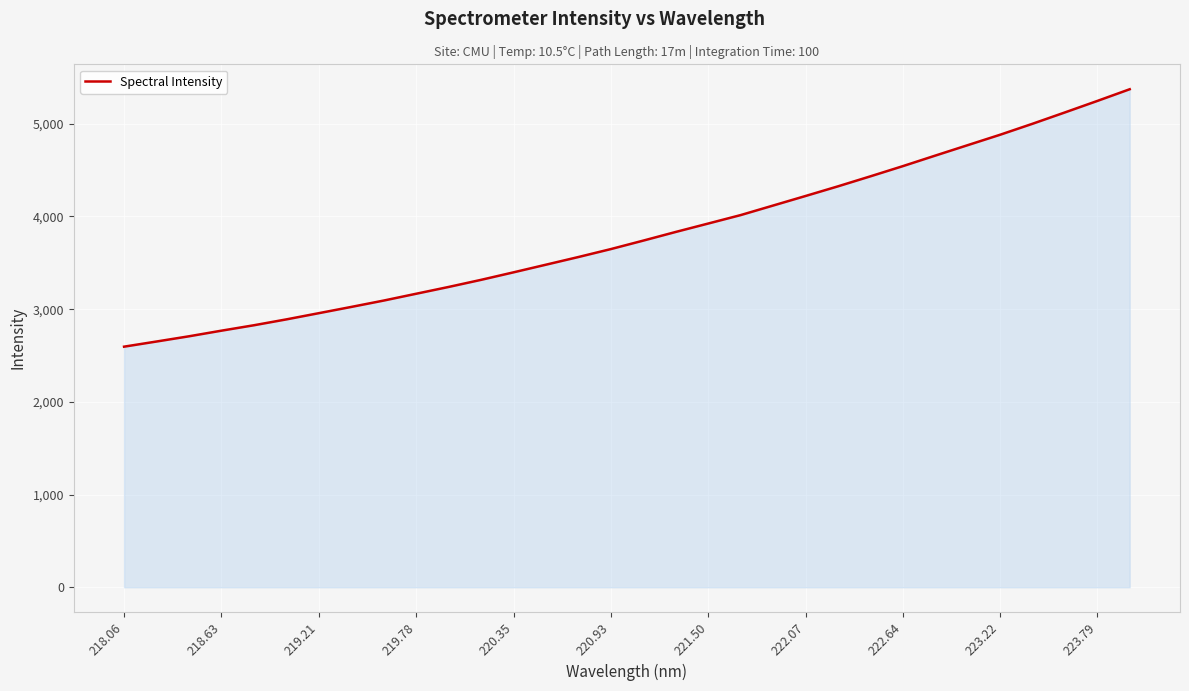

What is the maximum value shown in the chart?

5373.0